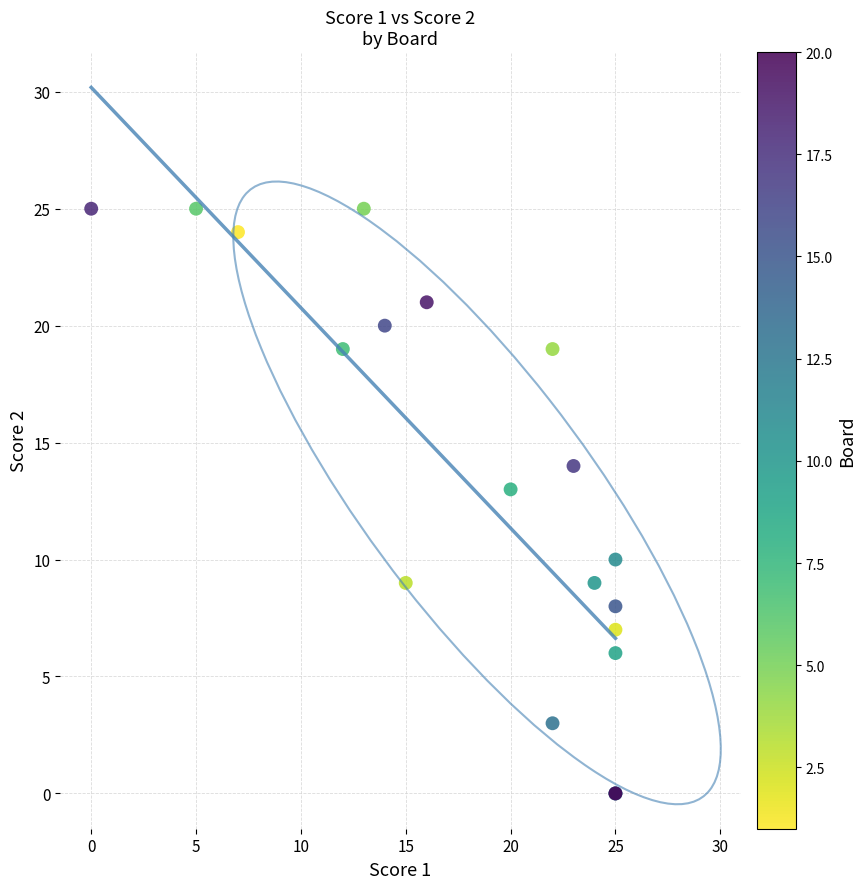

What Y value in the scatter plot is closest to 12?

13